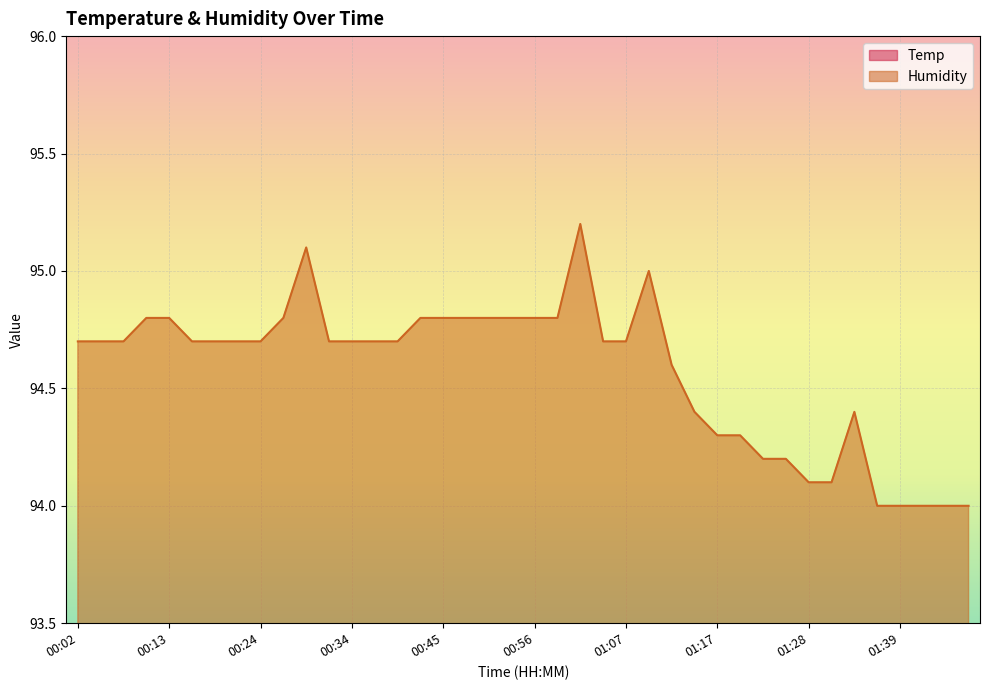

What is the sum of the Temp values at 00:45 and 01:36?

31.1